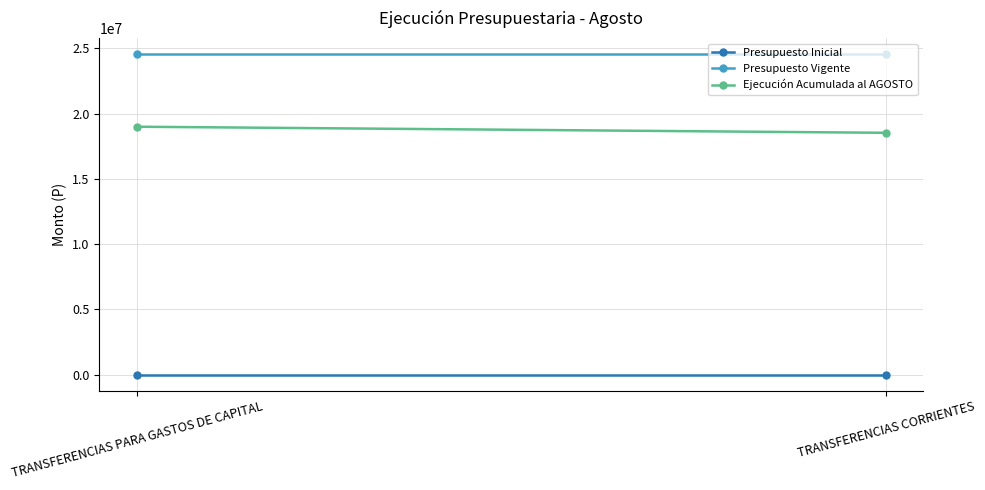

At which label is Presupuesto Inicial closest to 0?

TRANSFERENCIAS PARA GASTOS DE CAPITAL